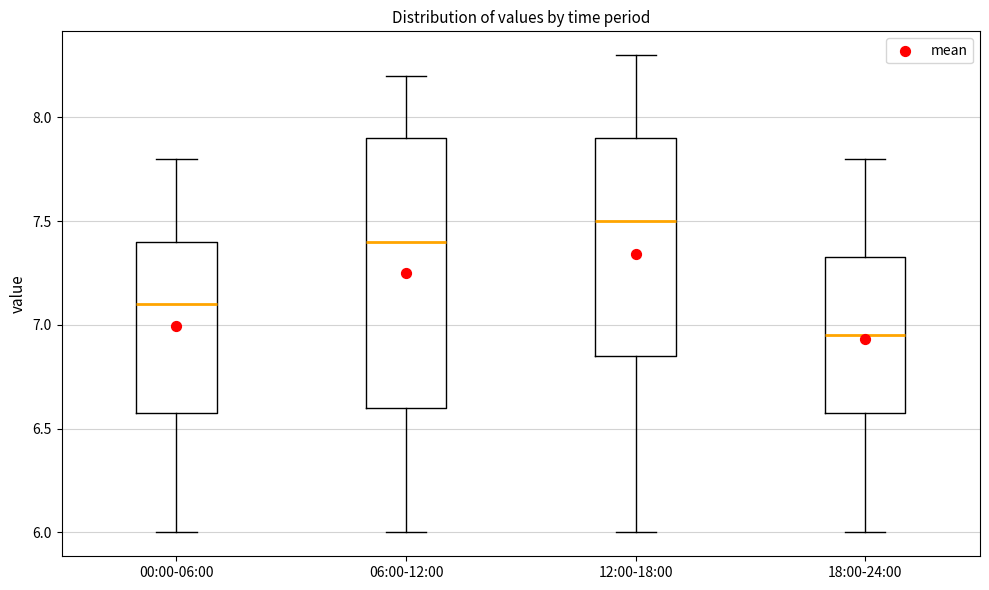

Where is the lower edge of the box for 18:00-24:00 on the y-axis? The values are not printed on the chart, so give them approximately, as read against the axis.

6.60